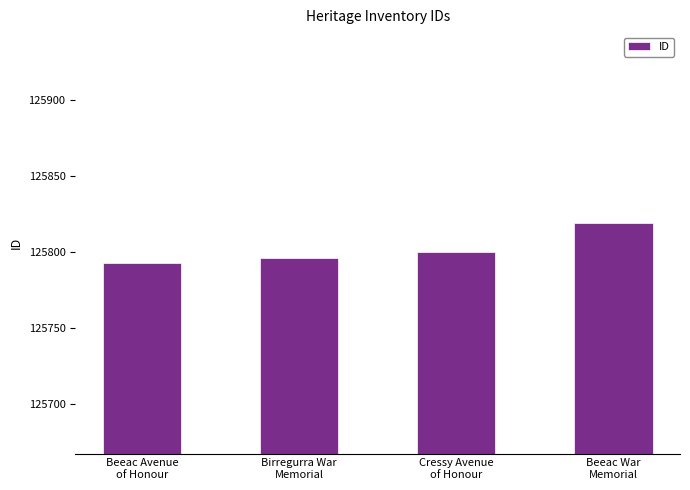

What is the greatest value displayed?

125819